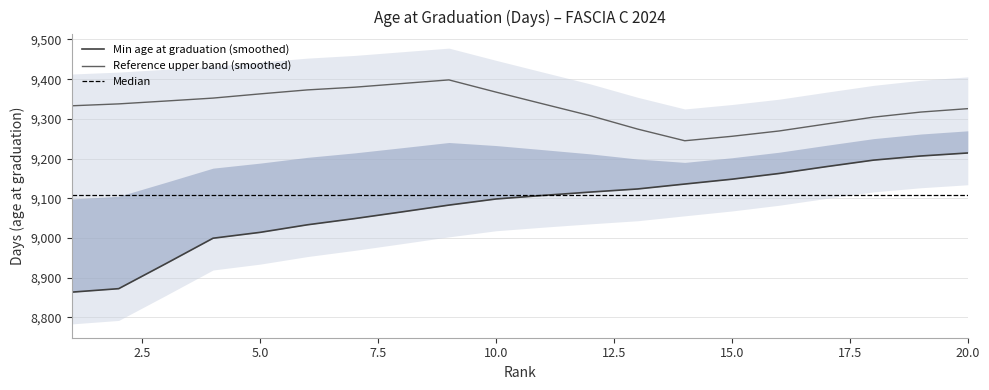

At which category is the sum across all series the highest?

20